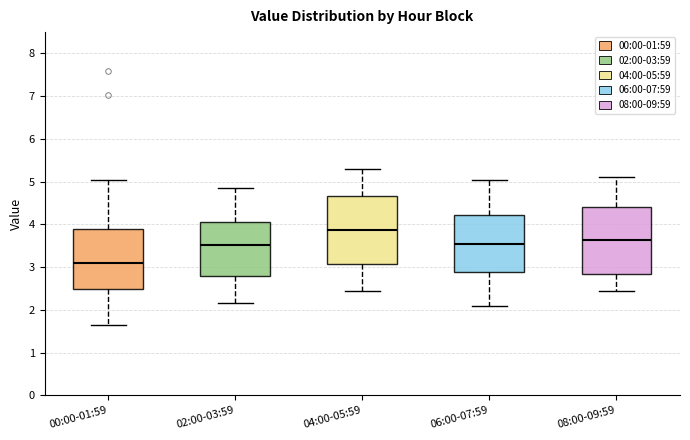

Reading left to right, transcribe this box plot: for each box, give where its median line is, the range the box spans, and where its two whiskers end, as read against the y-axis. The values are not printed on the chart, so give them approximately, as read against the axis.

00:00-01:59: median 3.1, box 2.5 to 3.9, whiskers 1.7 to 5.1
02:00-03:59: median 3.5, box 2.8 to 4.1, whiskers 2.2 to 4.9
04:00-05:59: median 3.9, box 3.1 to 4.7, whiskers 2.5 to 5.3
06:00-07:59: median 3.5, box 2.9 to 4.2, whiskers 2.1 to 5.1
08:00-09:59: median 3.6, box 2.8 to 4.4, whiskers 2.5 to 5.1